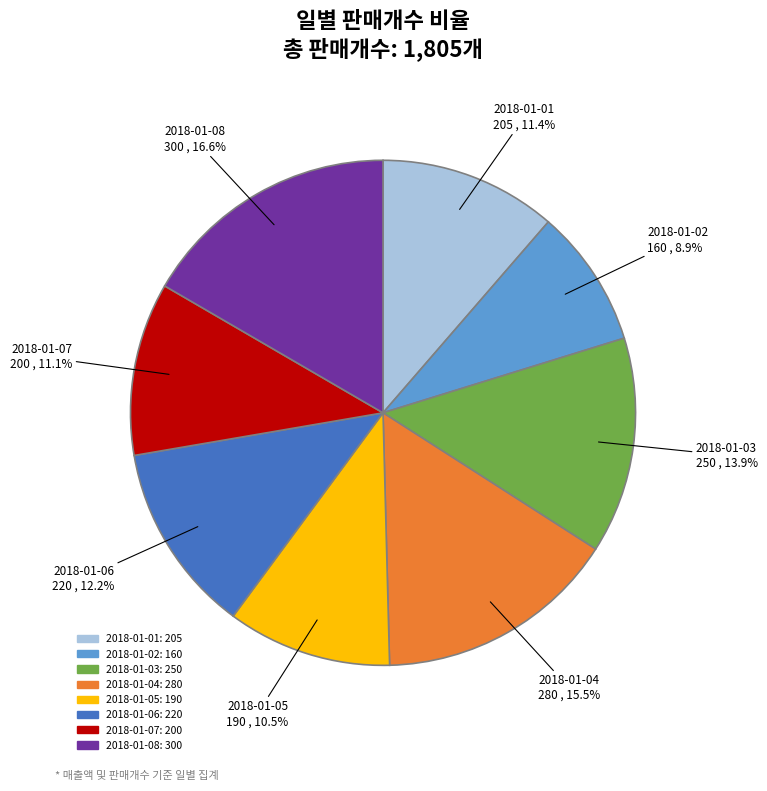

How many segments does this pie chart have?

8